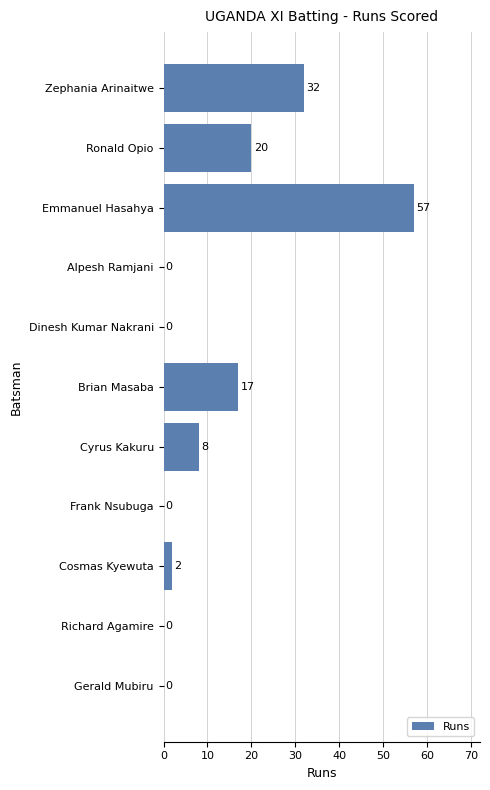

Which label corresponds to the largest value in the chart?

Emmanuel Hasahya